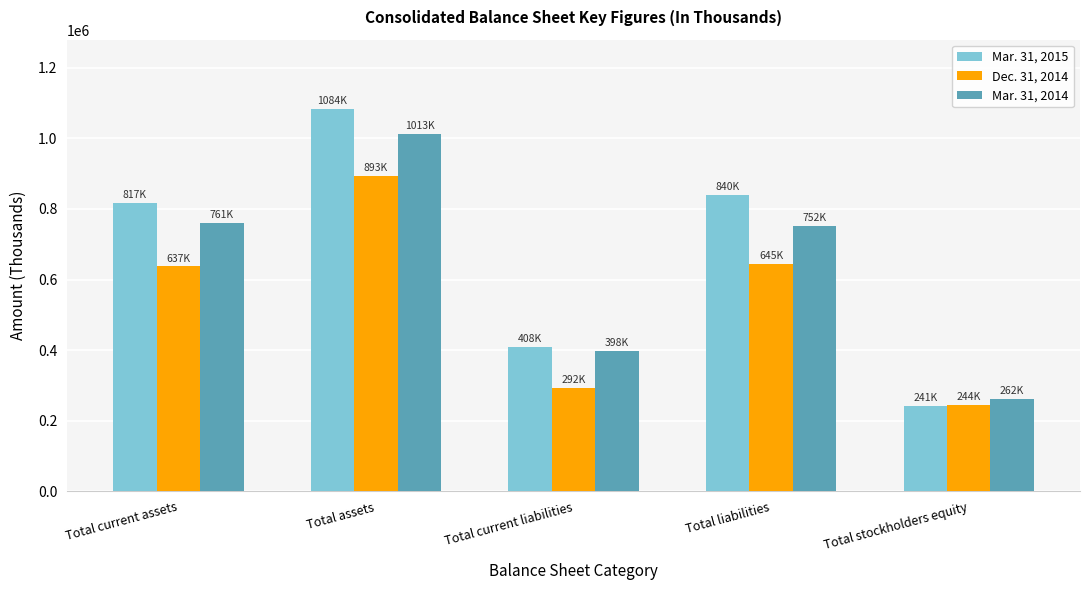

The value of Mar. 31, 2015 at Total current assets is 817192. True or false?

True